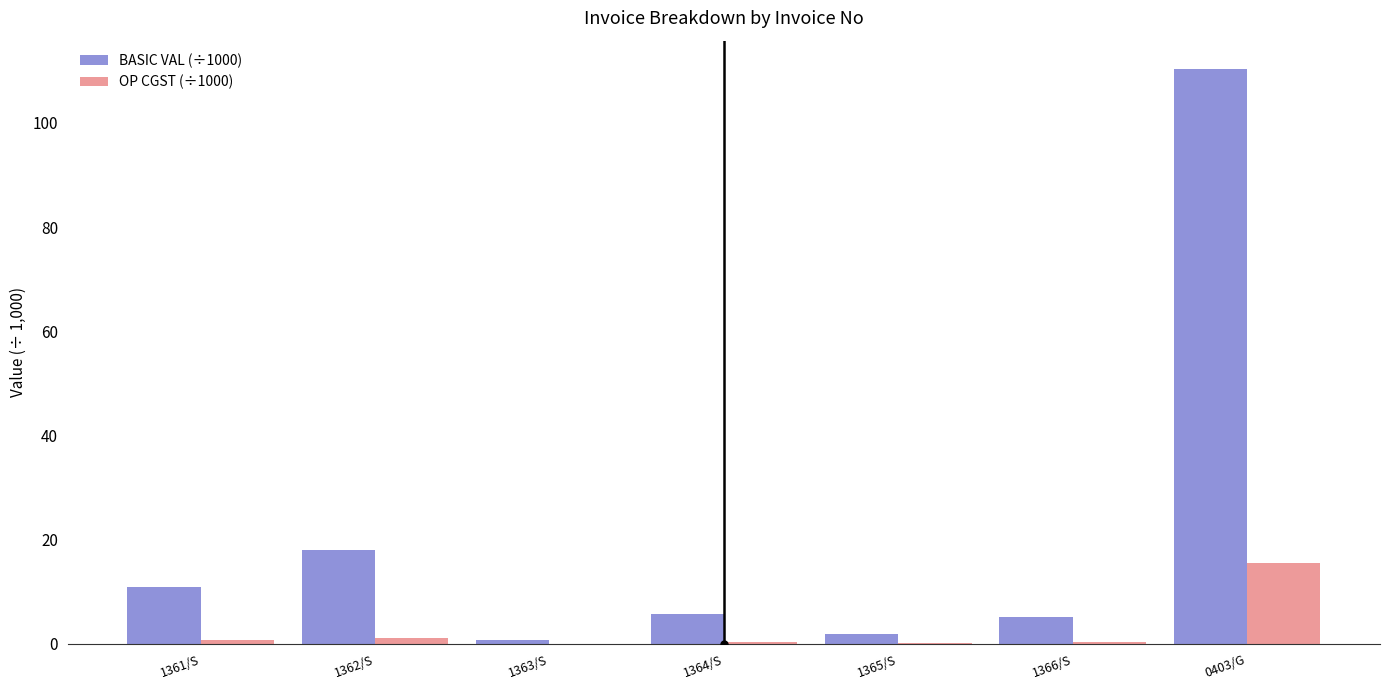

What is the maximum value shown in the chart?

110.2